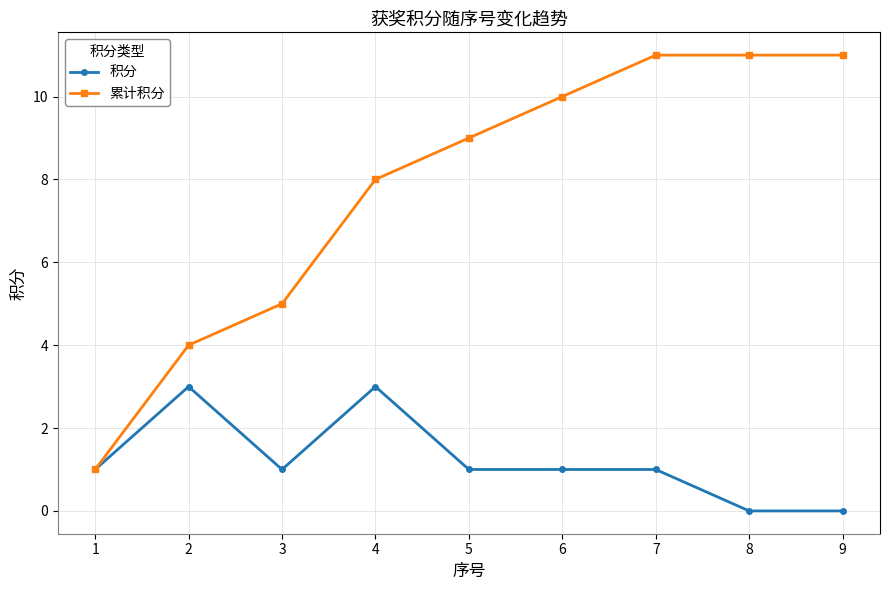

Where is 累计积分 nearest to the value 6?

3